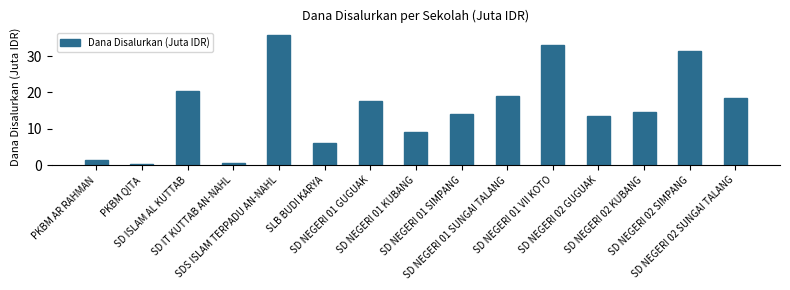

What is the label of the 2nd bar from the left?

PKBM QITA